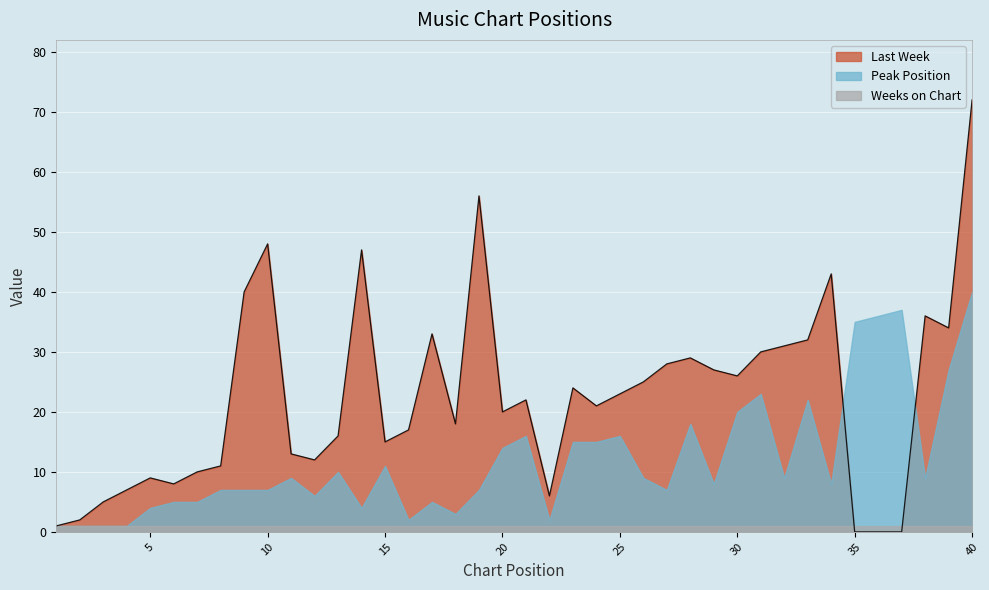

How many data points in Peak Position are less than 9?

20